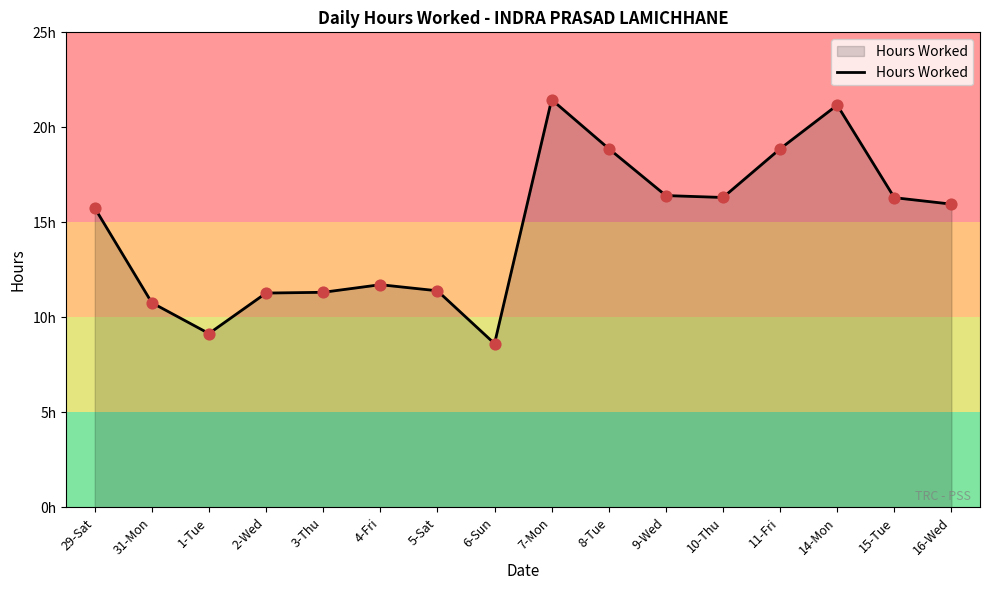

Approximately how many times larger is the value at 6-Sun compared to 1-Tue?

0.9